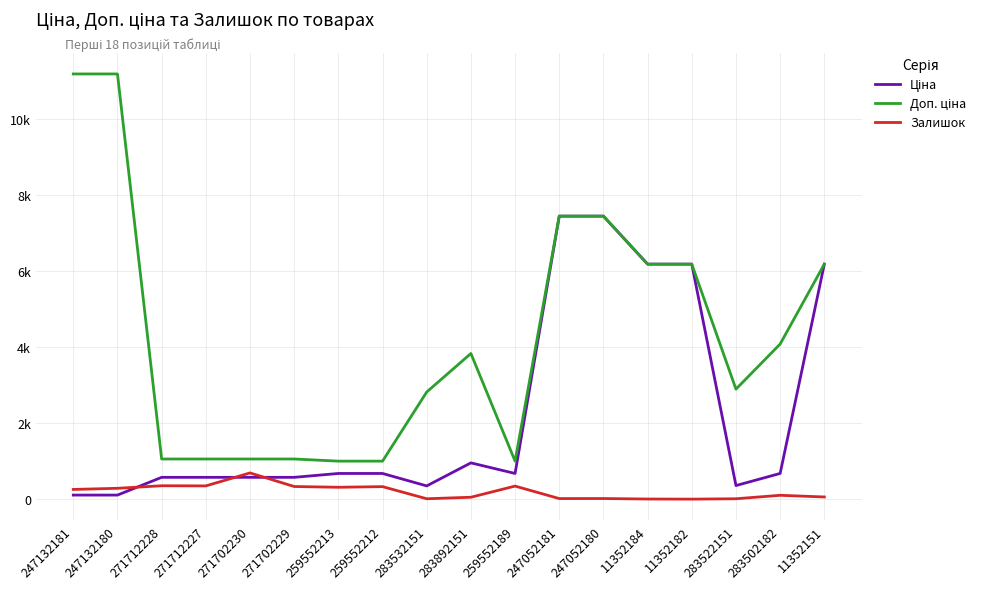

At which label is Ціна closest to 3778?

11352184